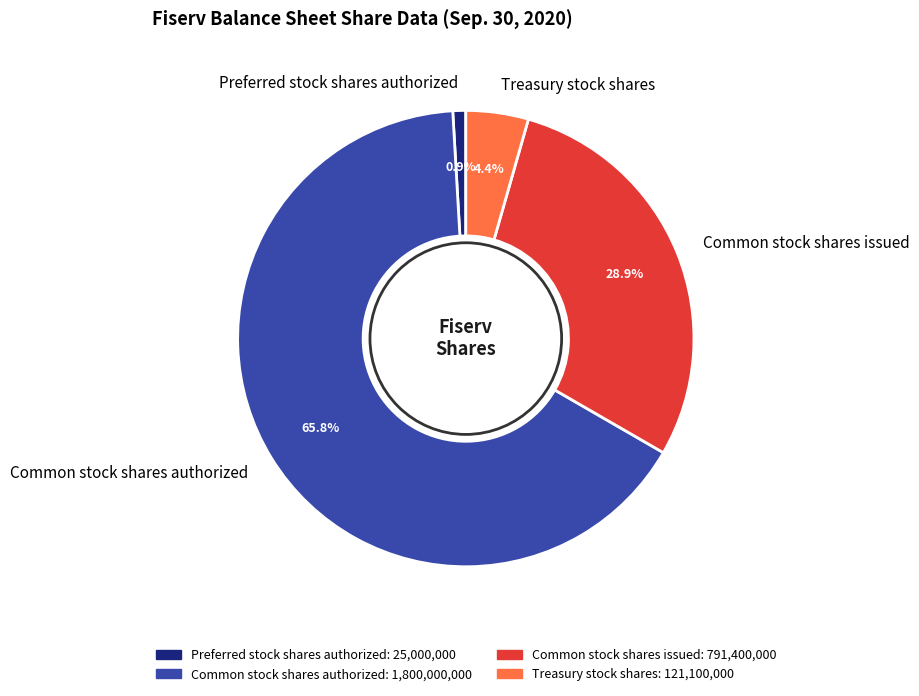

To the nearest percent, what portion does Treasury stock shares represent?

4%